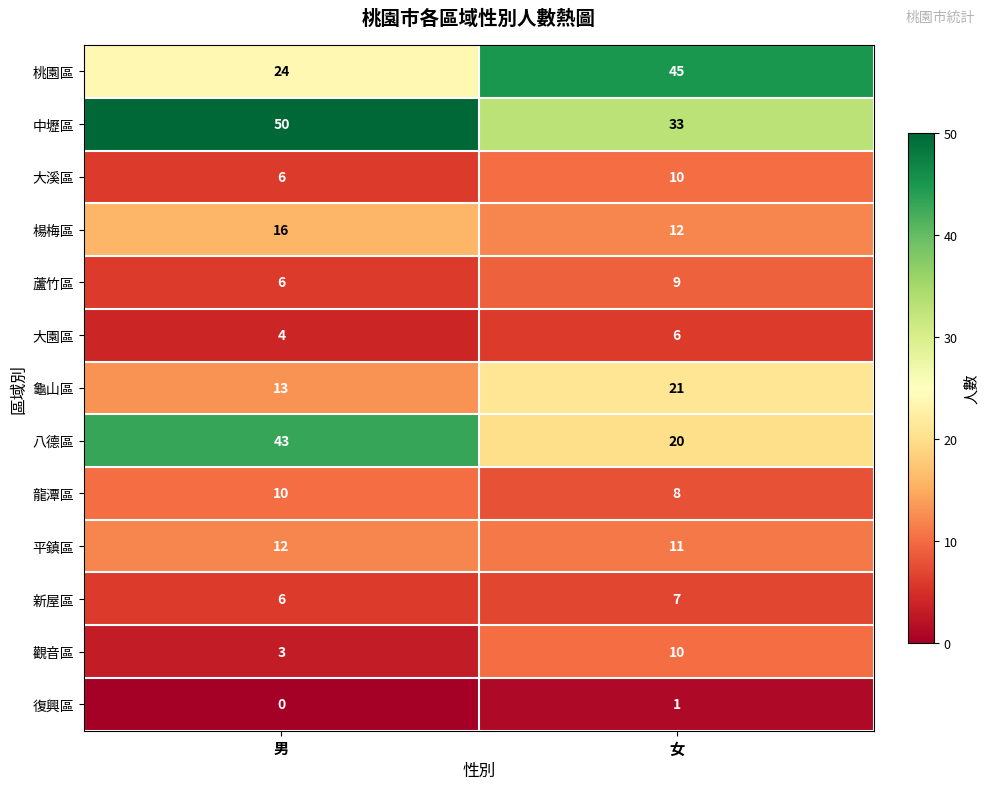

List the labels in order of 大溪區 value, smallest first.

男, 女